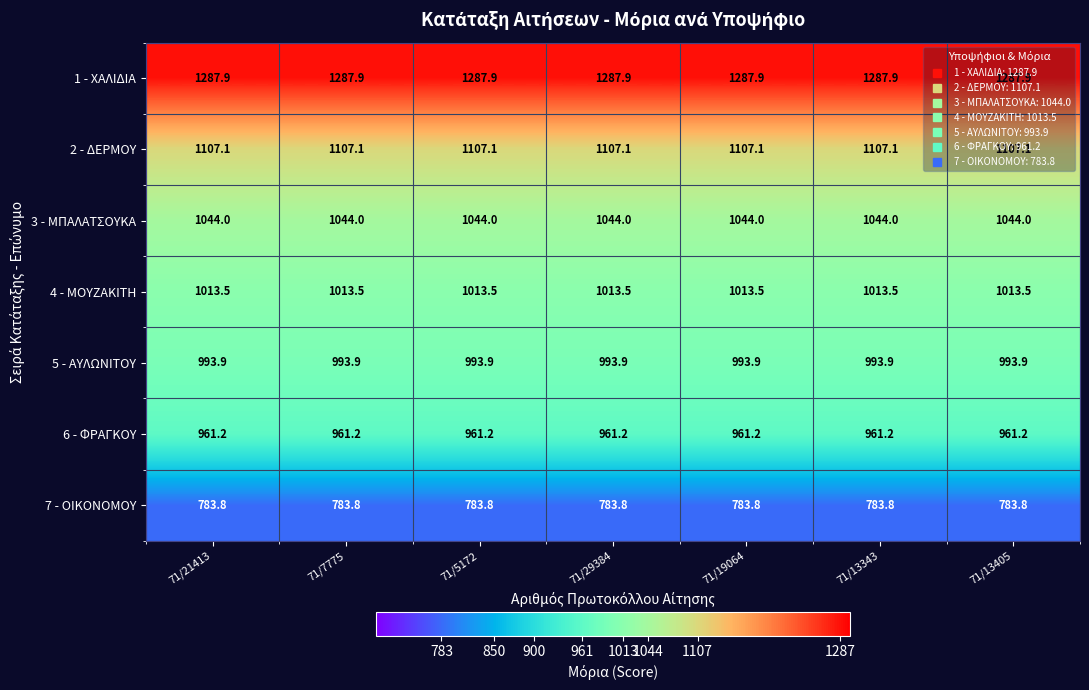

True or false: 7 - ΟΙΚΟΝΟΜΟΥ has a value of 783.8 at 71/7775.

True